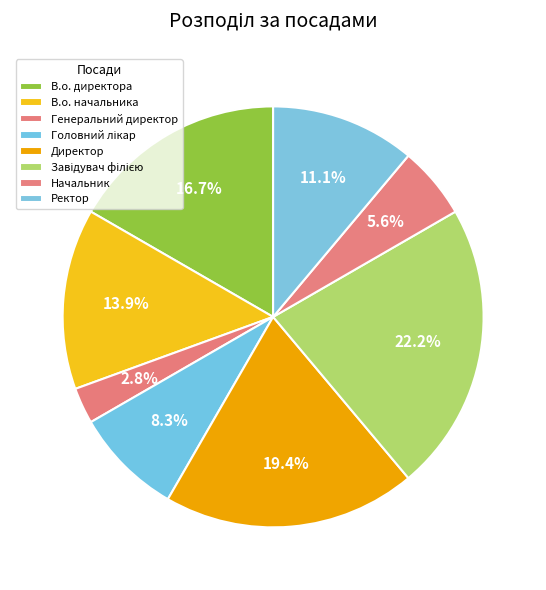

How many segments does this pie chart have?

8